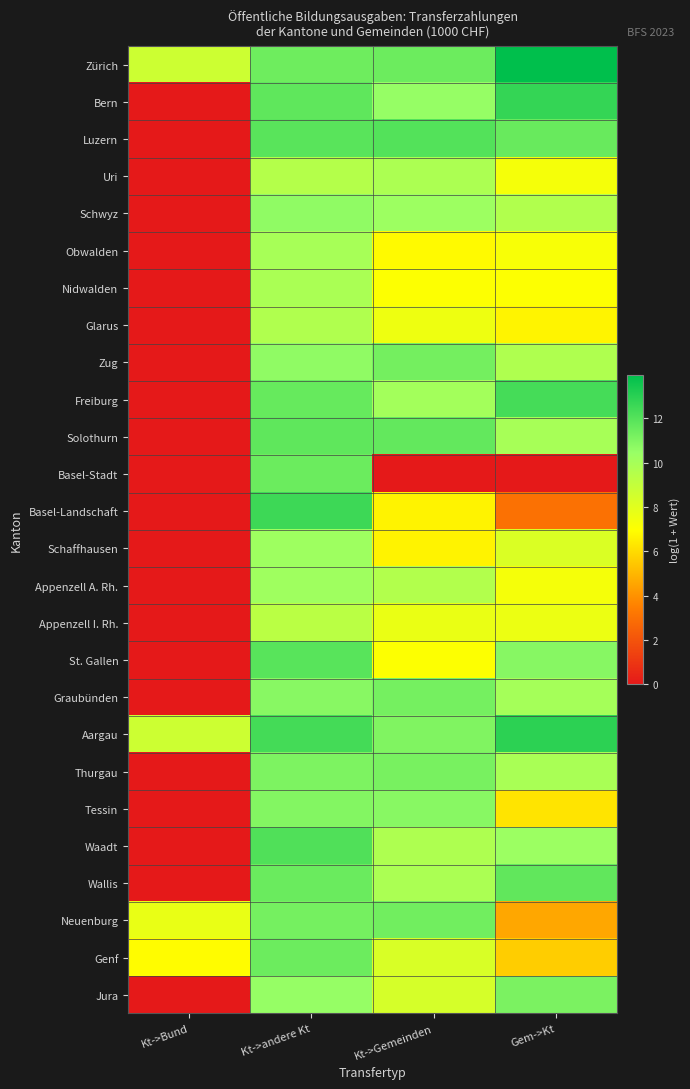

Reading left to right, extract all data points from this chart.

Zürich: Kt->Bund=8.7	Kt->andere Kt=11.4	Kt->Gemeinden=11.4	Gem->Kt=13.9
Bern: Kt->Bund=0.0	Kt->andere Kt=11.7	Kt->Gemeinden=10.5	Gem->Kt=12.7
Luzern: Kt->Bund=0.0	Kt->andere Kt=11.9	Kt->Gemeinden=12.0	Gem->Kt=11.5
Uri: Kt->Bund=0.0	Kt->andere Kt=9.5	Kt->Gemeinden=9.8	Gem->Kt=7.3
Schwyz: Kt->Bund=0.0	Kt->andere Kt=10.6	Kt->Gemeinden=10.3	Gem->Kt=9.6
Obwalden: Kt->Bund=0.0	Kt->andere Kt=9.9	Kt->Gemeinden=6.9	Gem->Kt=7.2
Nidwalden: Kt->Bund=0.0	Kt->andere Kt=9.8	Kt->Gemeinden=7.0	Gem->Kt=7.0
Glarus: Kt->Bund=0.0	Kt->andere Kt=9.6	Kt->Gemeinden=7.5	Gem->Kt=6.7
Zug: Kt->Bund=0.0	Kt->andere Kt=10.6	Kt->Gemeinden=11.3	Gem->Kt=9.7
Freiburg: Kt->Bund=0.0	Kt->andere Kt=11.6	Kt->Gemeinden=10.1	Gem->Kt=12.4
Solothurn: Kt->Bund=0.0	Kt->andere Kt=11.7	Kt->Gemeinden=11.7	Gem->Kt=9.9
Basel-Stadt: Kt->Bund=0.0	Kt->andere Kt=11.5	Kt->Gemeinden=0.0	Gem->Kt=0.0
Basel-Landschaft: Kt->Bund=0.0	Kt->andere Kt=12.5	Kt->Gemeinden=6.7	Gem->Kt=3.0
Schaffhausen: Kt->Bund=0.0	Kt->andere Kt=10.3	Kt->Gemeinden=6.7	Gem->Kt=8.2
Appenzell A. Rh.: Kt->Bund=0.0	Kt->andere Kt=10.2	Kt->Gemeinden=9.6	Gem->Kt=7.3
Appenzell I. Rh.: Kt->Bund=0.0	Kt->andere Kt=9.3	Kt->Gemeinden=7.7	Gem->Kt=7.6
St. Gallen: Kt->Bund=0.0	Kt->andere Kt=11.9	Kt->Gemeinden=7.0	Gem->Kt=10.8
Graubünden: Kt->Bund=0.0	Kt->andere Kt=10.8	Kt->Gemeinden=11.3	Gem->Kt=10.0
Aargau: Kt->Bund=8.7	Kt->andere Kt=12.4	Kt->Gemeinden=11.0	Gem->Kt=12.9
Thurgau: Kt->Bund=0.0	Kt->andere Kt=11.1	Kt->Gemeinden=11.2	Gem->Kt=9.9
Tessin: Kt->Bund=0.0	Kt->andere Kt=10.9	Kt->Gemeinden=10.8	Gem->Kt=6.2
Waadt: Kt->Bund=0.0	Kt->andere Kt=12.1	Kt->Gemeinden=9.7	Gem->Kt=10.3
Wallis: Kt->Bund=0.0	Kt->andere Kt=11.5	Kt->Gemeinden=9.8	Gem->Kt=11.7
Neuenburg: Kt->Bund=7.7	Kt->andere Kt=11.3	Kt->Gemeinden=11.4	Gem->Kt=4.6
Genf: Kt->Bund=6.9	Kt->andere Kt=11.5	Kt->Gemeinden=8.3	Gem->Kt=5.6
Jura: Kt->Bund=0.0	Kt->andere Kt=10.5	Kt->Gemeinden=8.4	Gem->Kt=11.1